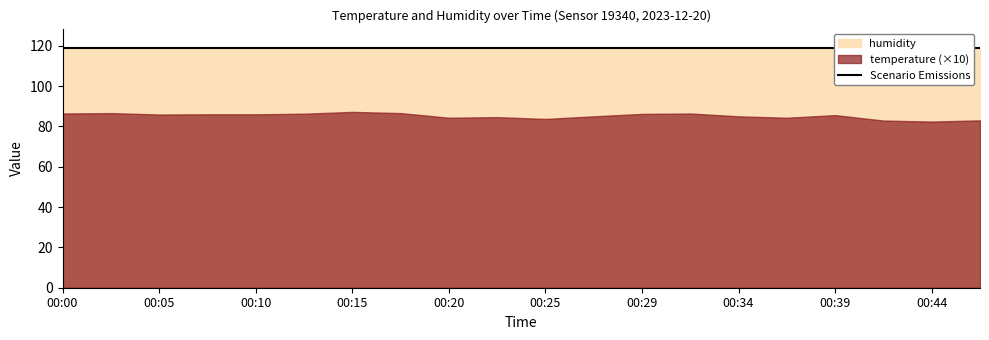

What is the value of the temperature point at the 13th from the left?

8.6